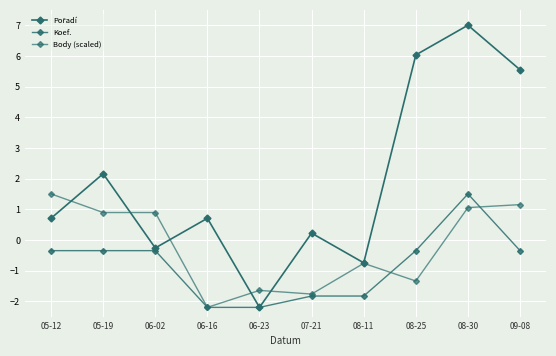

What is the value of the Body (scaled) point at the 7th from the left?

-0.8